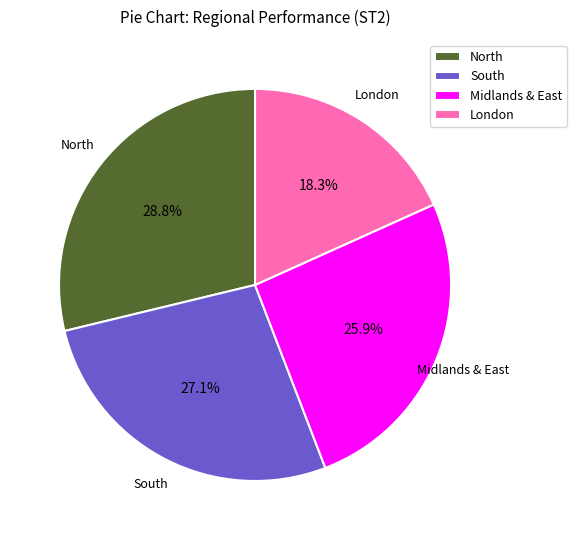

To the nearest percent, what portion does South represent?

27%